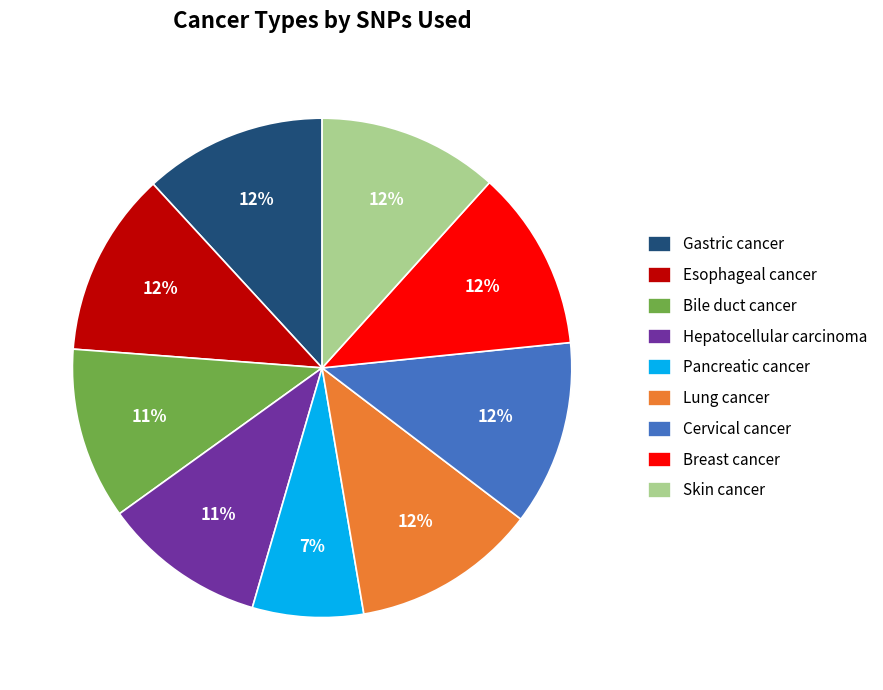

Is there any slice that represents more than half of the pie?

No